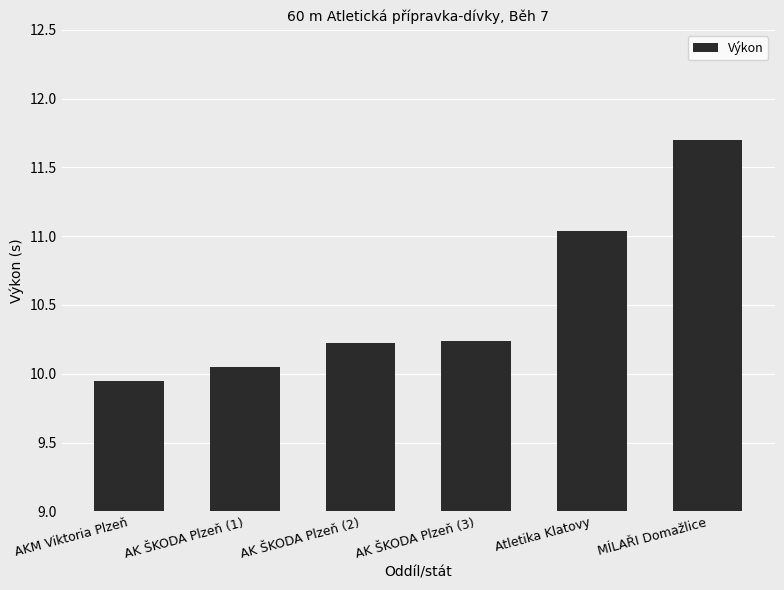

Which category has the lowest value across all series?

AKM Viktoria Plzeň